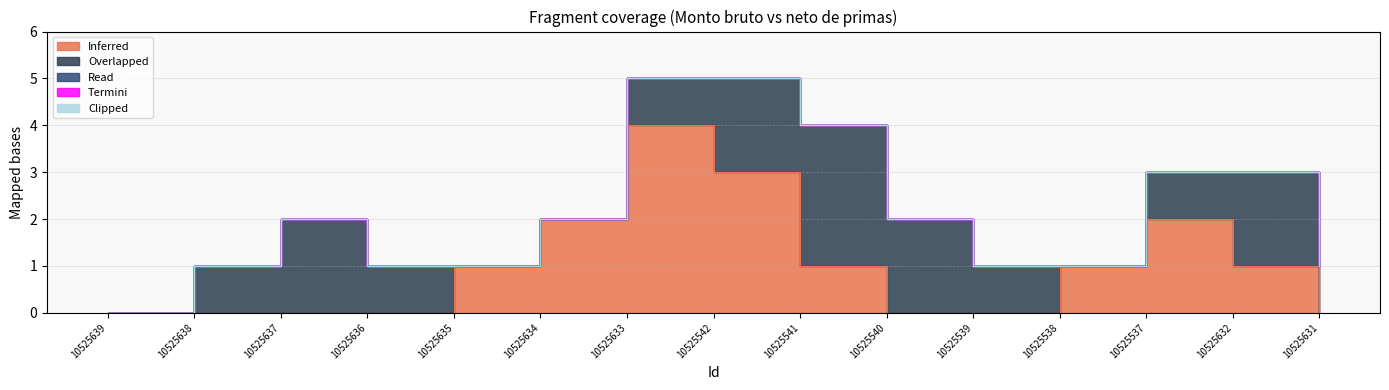

What is the total value across all series at 10525638?

1